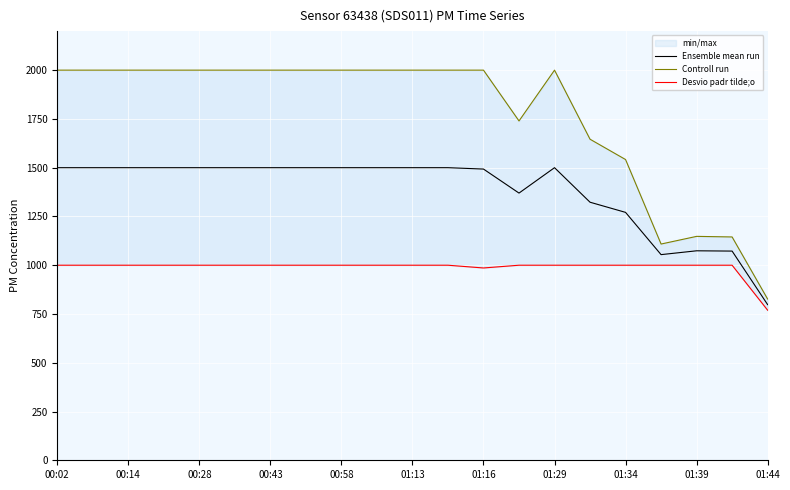

List the series in order of their overall mean, lowest first.

Desvio padr tilde;o, Ensemble mean run, Controll run